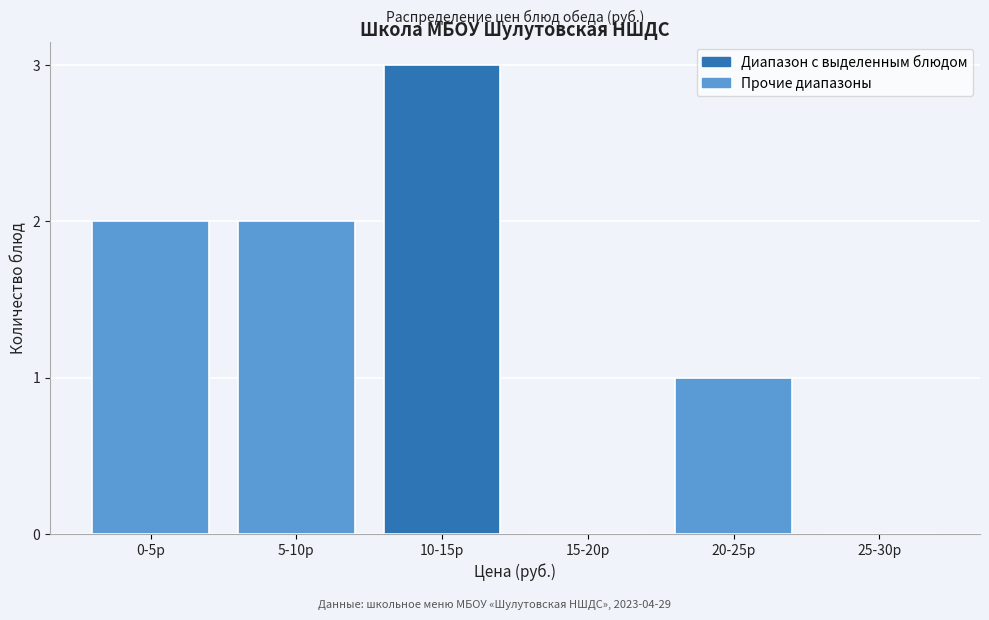

Reading left to right, what are all the values shown in this chart?

0-5р=2	5-10р=2	10-15р=3	15-20р=0	20-25р=1	25-30р=0